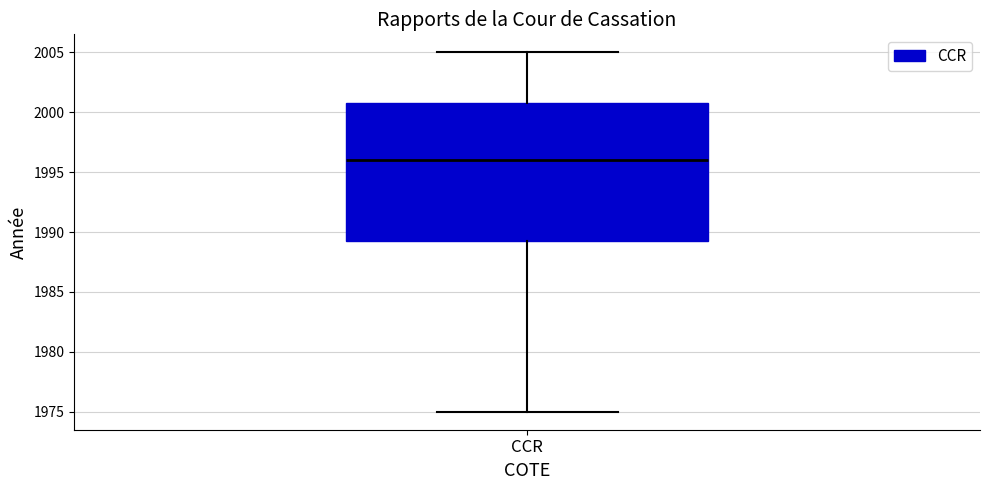

Transcribe this box plot: give where the median line is, the range the box spans, and where the two whiskers end, as read against the y-axis. The values are not printed on the chart, so give them approximately, as read against the axis.

median 1996.0, box 1989.5 to 2001.0, whiskers 1975.0 to 2005.0